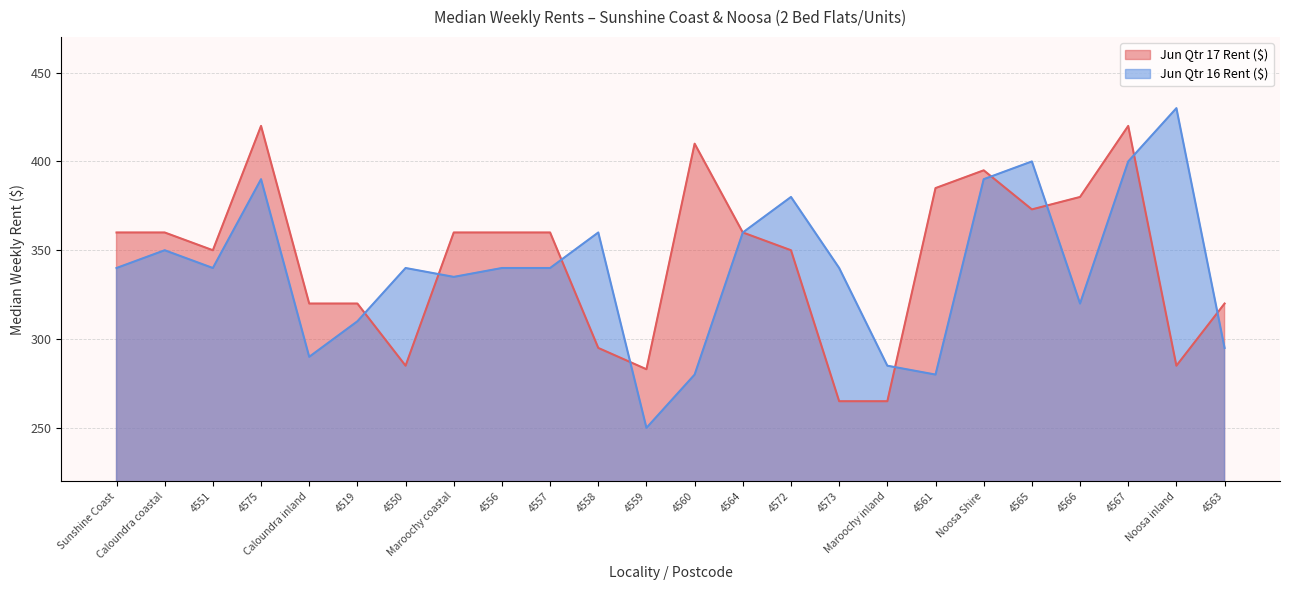

Which series changed the most between Caloundra inland and 4556?

Jun Qtr 16 Rent ($)